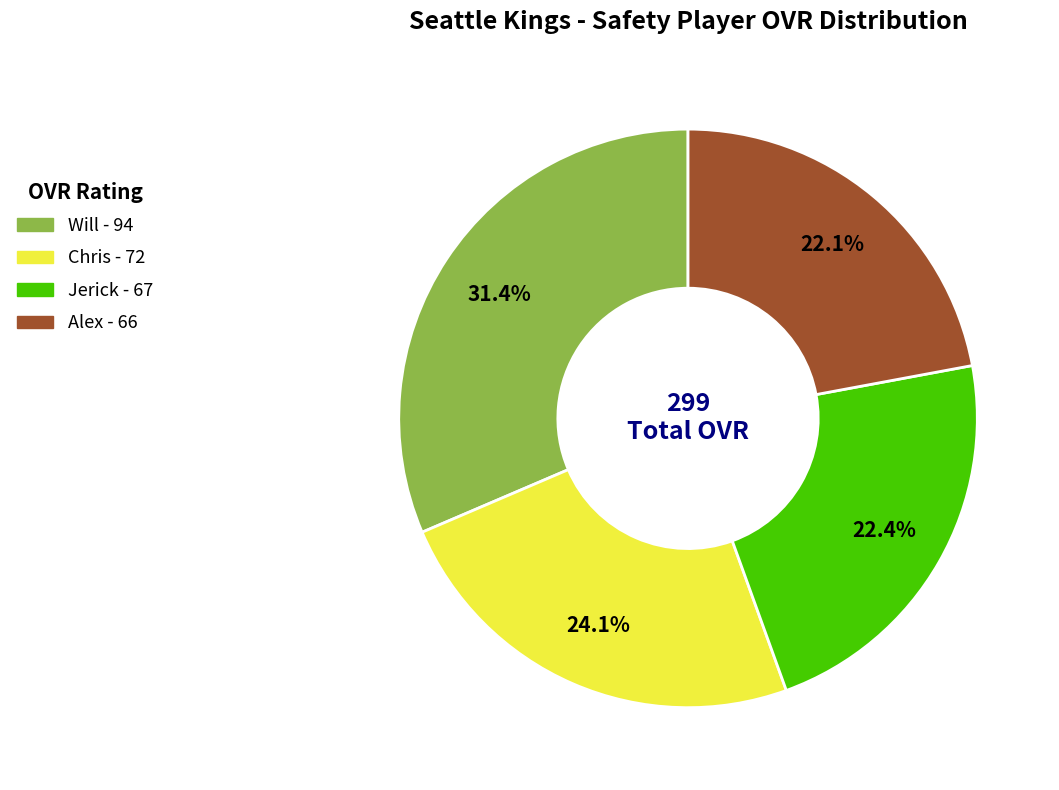

To the nearest percent, what portion does Will represent?

31%